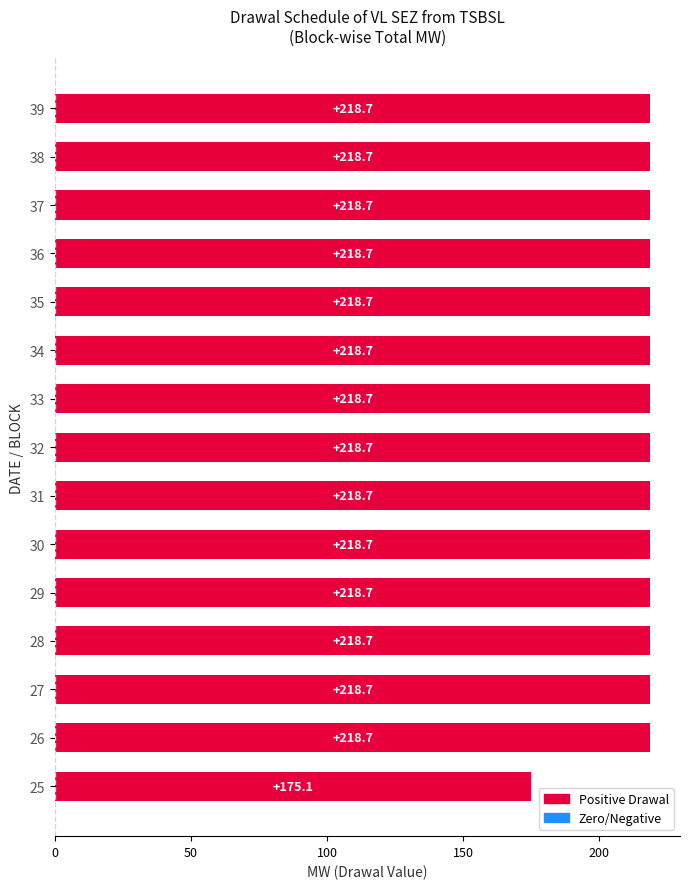

How many values are below 218?

1